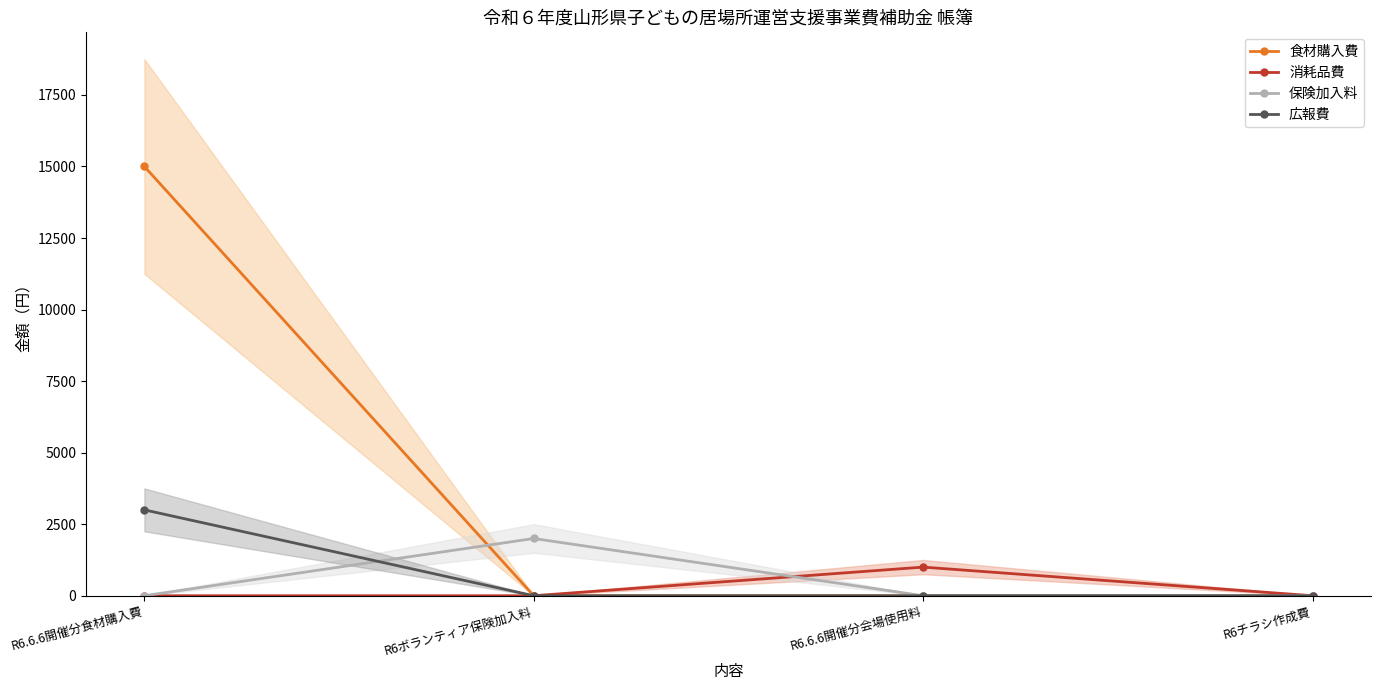

Does the chart display data point markers on the line(s)?

Yes